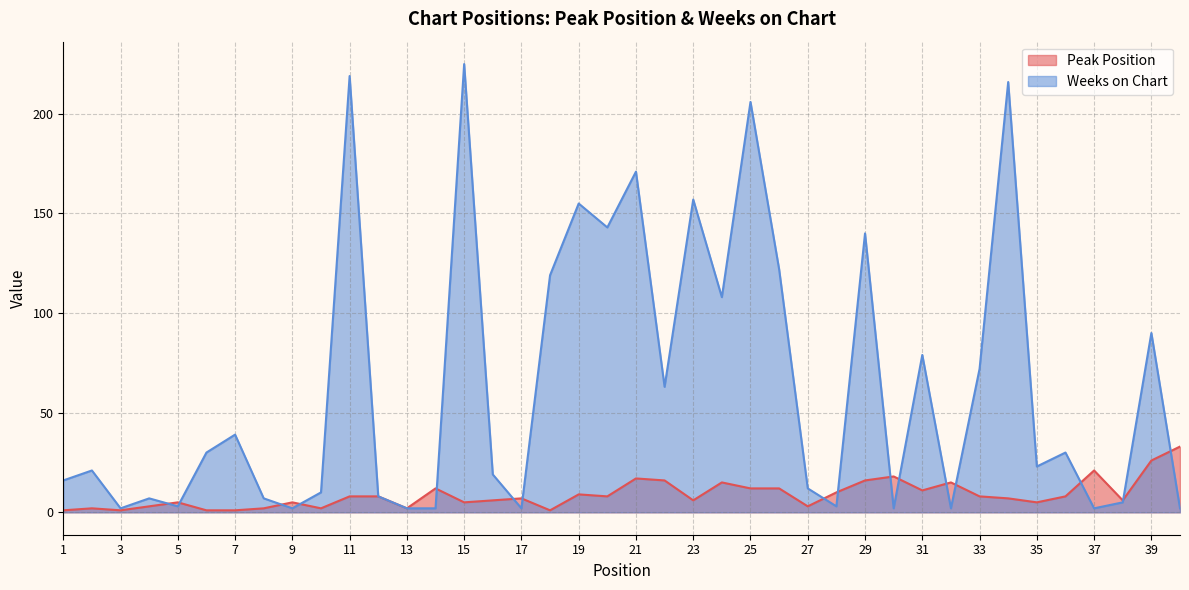

True or false: Peak Position has a value of 1 at 18.

False